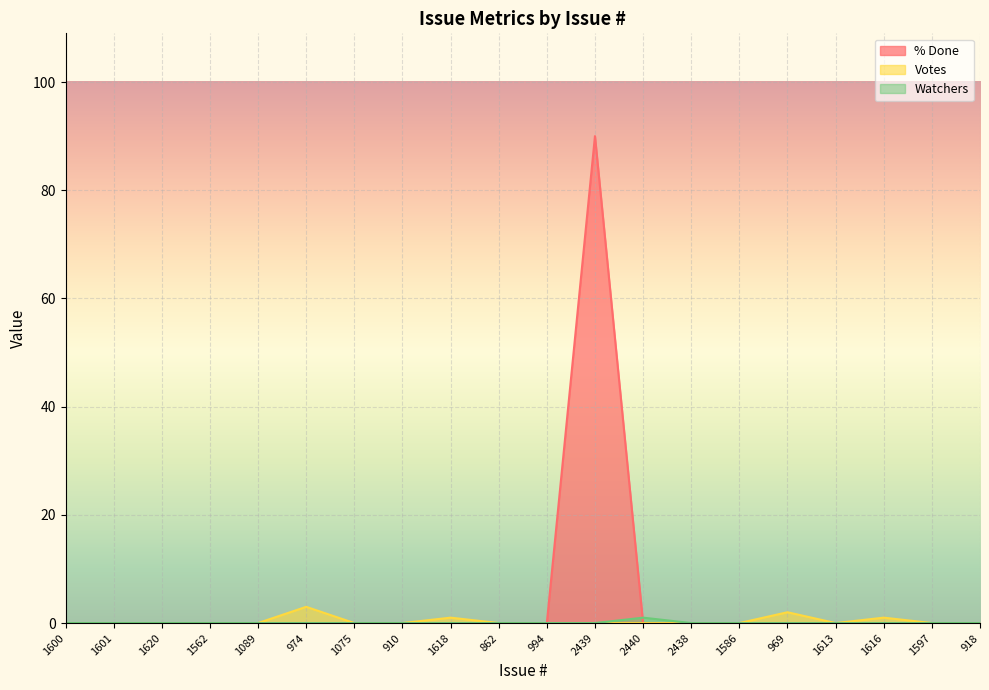

Is it true that Votes equals 3 at 974?

True